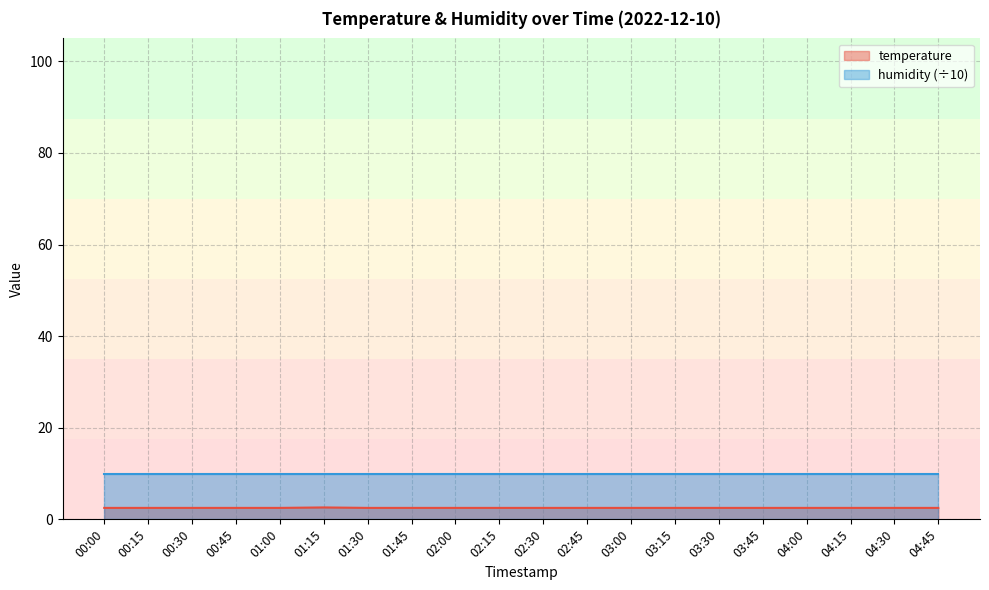

True or false: the data shows 2.5 at 02:30.

True